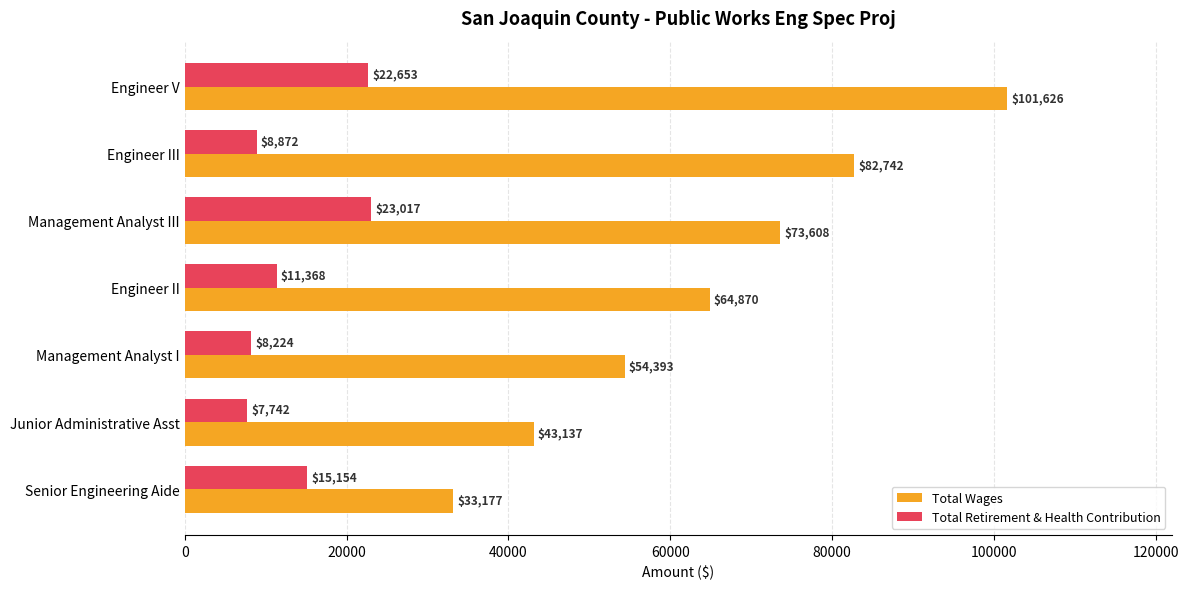

At how many categories does at least one series exceed 21787?

7